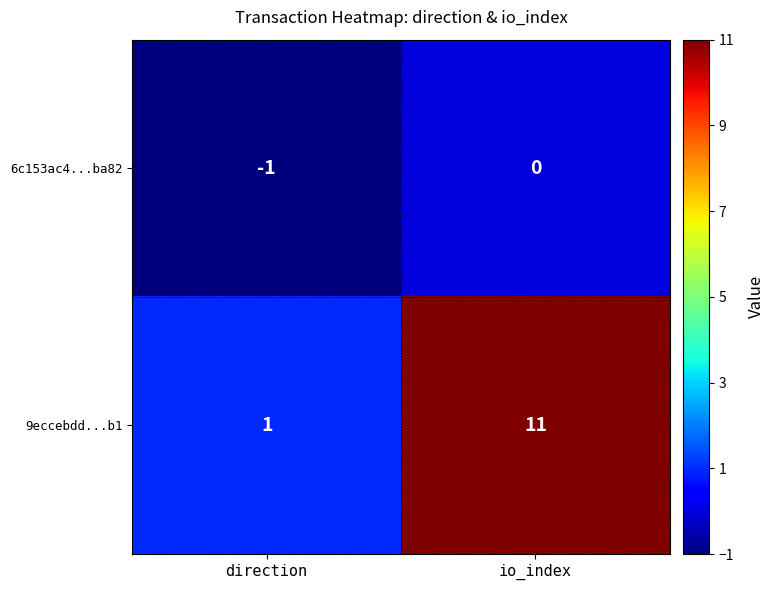

What is the sum of the 9eccebdd...b1 values at direction and io_index?

12